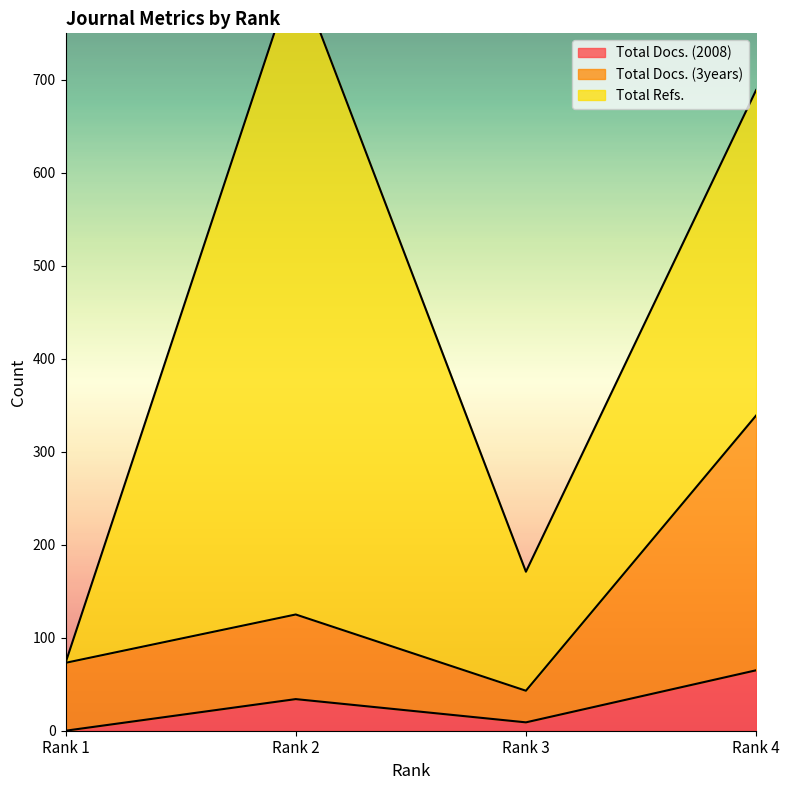

Which has a higher value, Rank 4 or Rank 3?

Rank 4